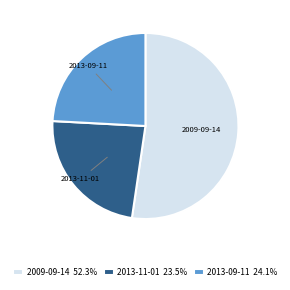

Do 2013-09-11 24.1% and 2013-11-01 23.5% together represent more than half of the pie?

No